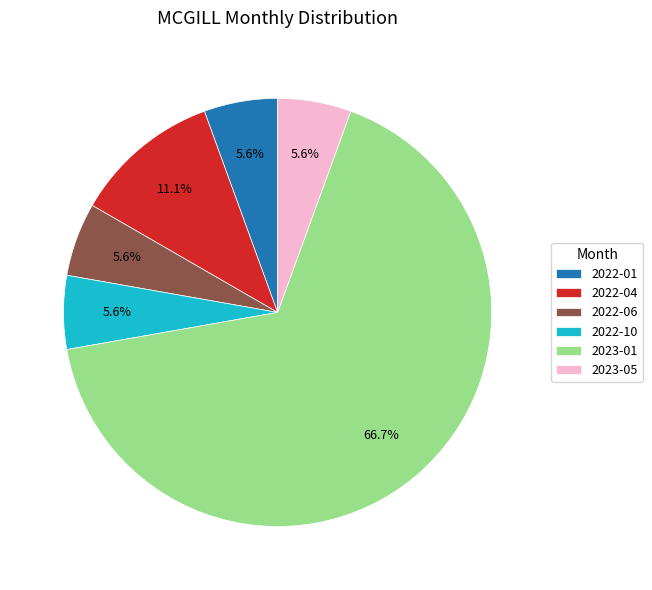

What percentage do 2023-01 and 2023-05 together represent?

72.2%